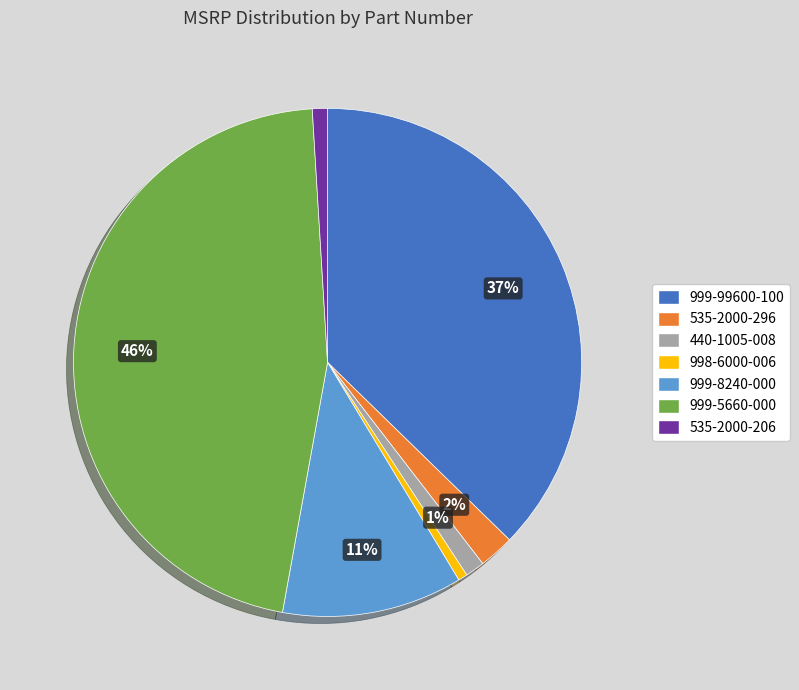

Which category has the biggest portion of the pie?

999-5660-000